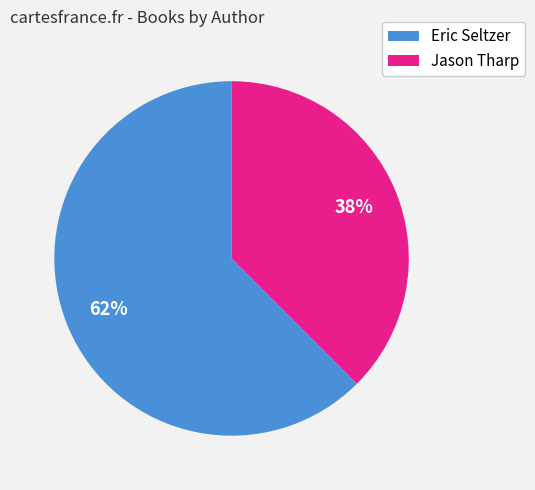

To the nearest percent, what is the average slice percentage?

50%